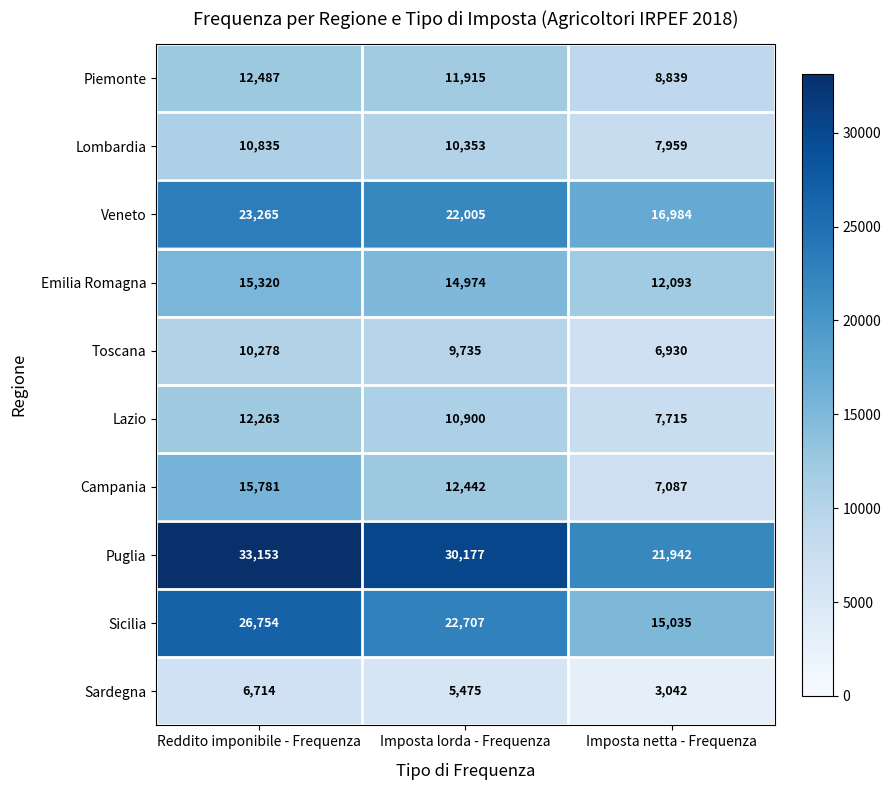

The value of Lombardia at Imposta netta - Frequenza is 11052. True or false?

False